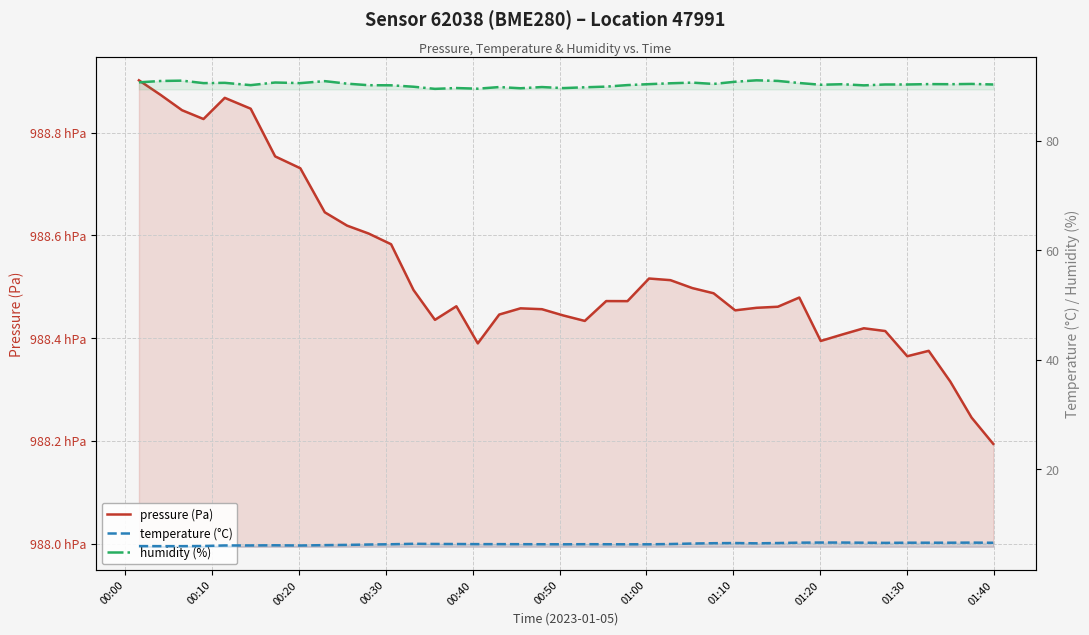

True or false: temperature (°C) and pressure (Pa) cross at least once.

False